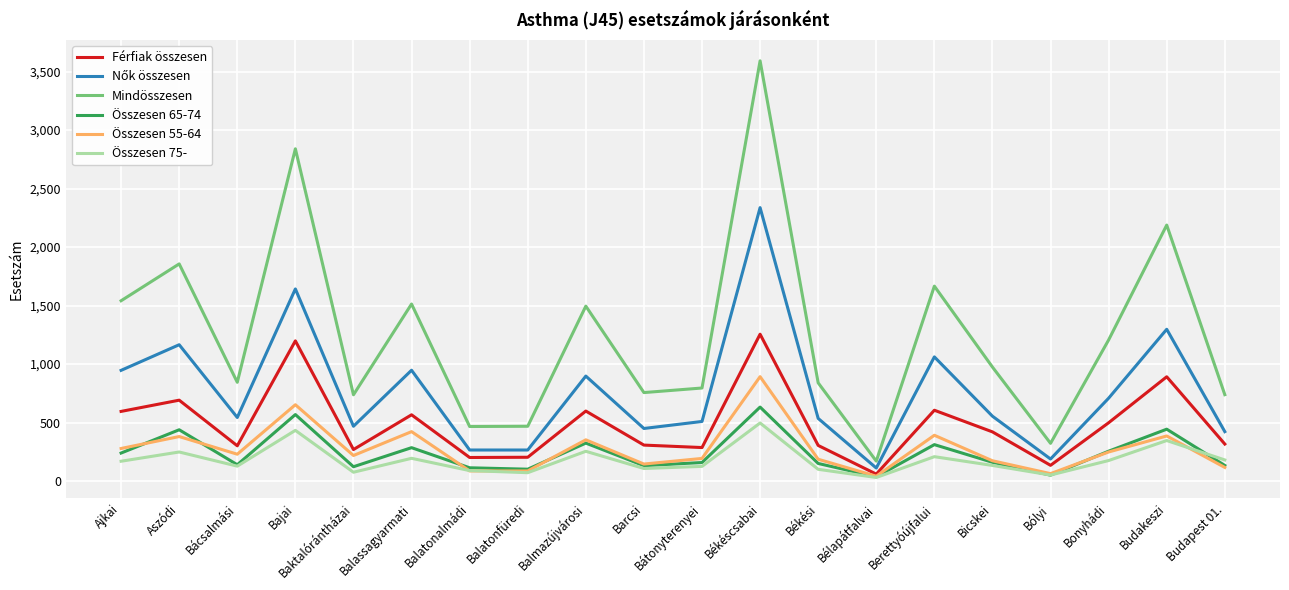

Is this an area chart (filled region under the line)?

No